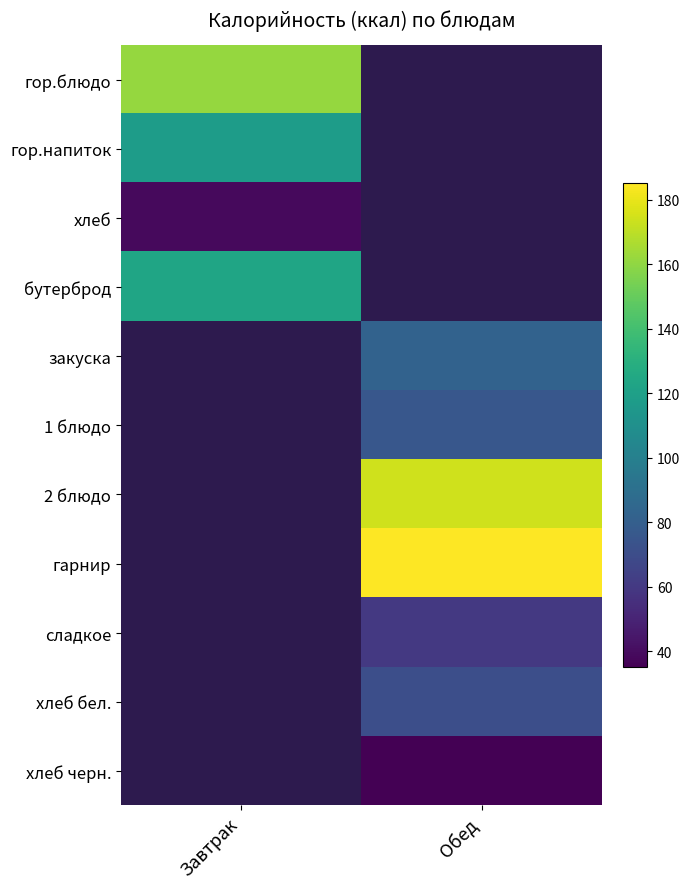

What value does the хлеб series have at Завтрак?

39.0